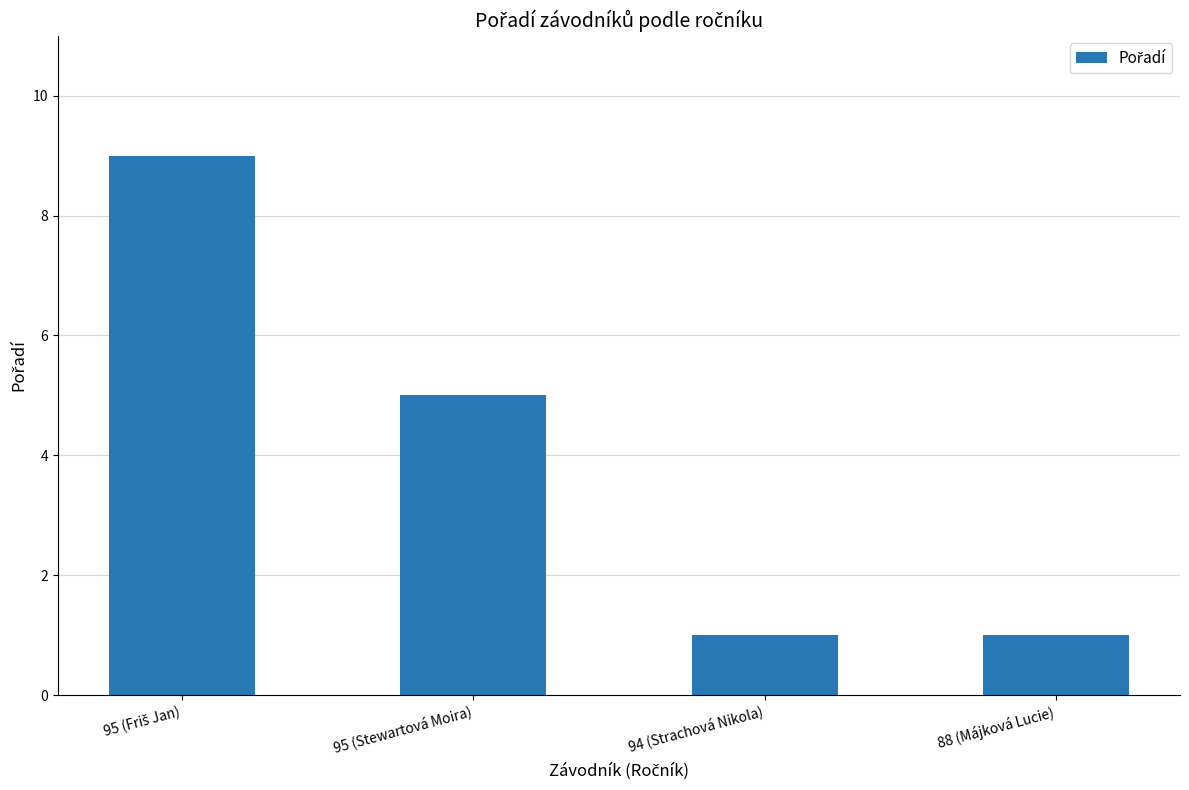

How many bars are there in total?

4